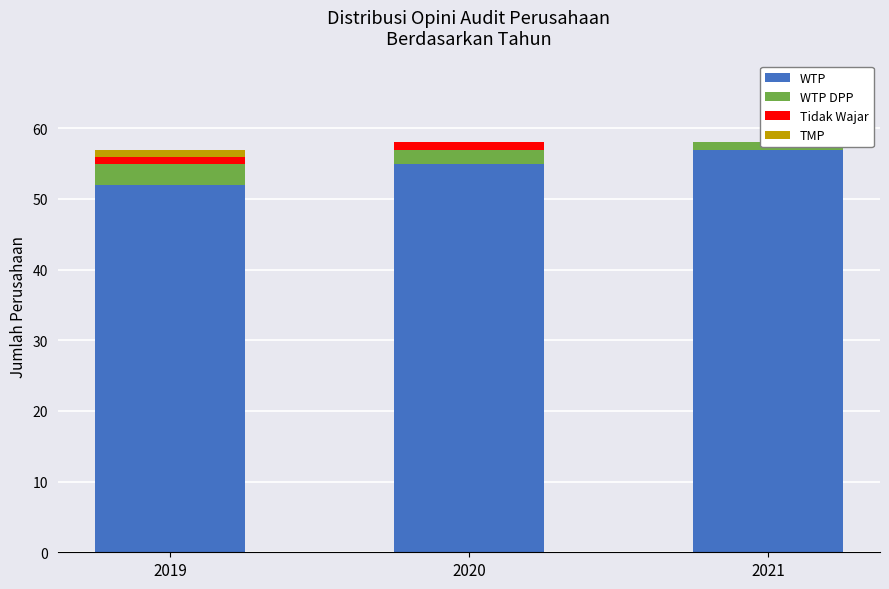

The WTP DPP series shows 2 at 2020. True or false?

True